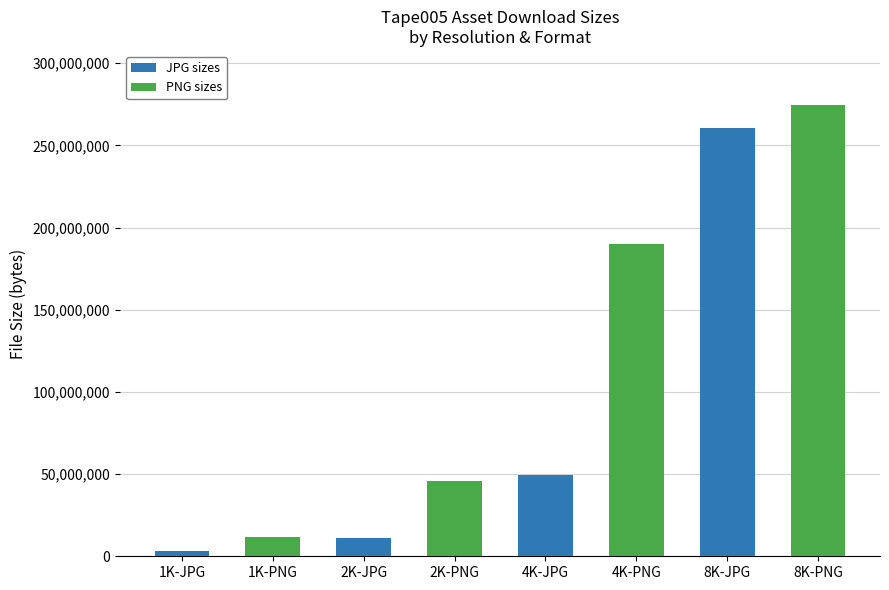

Where is JPG sizes nearest to the value 130238298?

4K-JPG